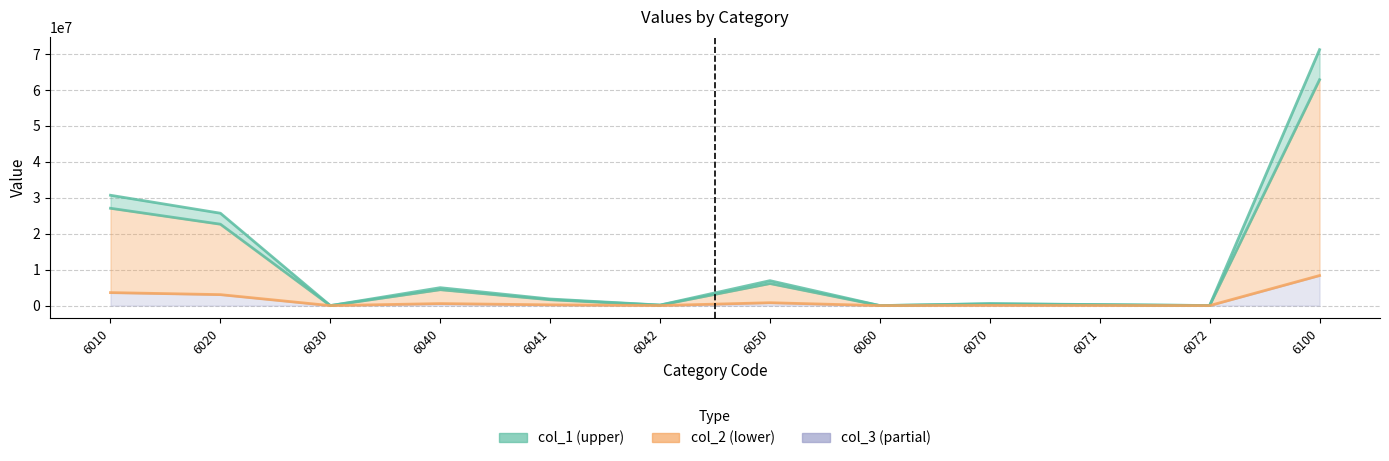

What is the average value of the col_3 (partial) series?

1394730